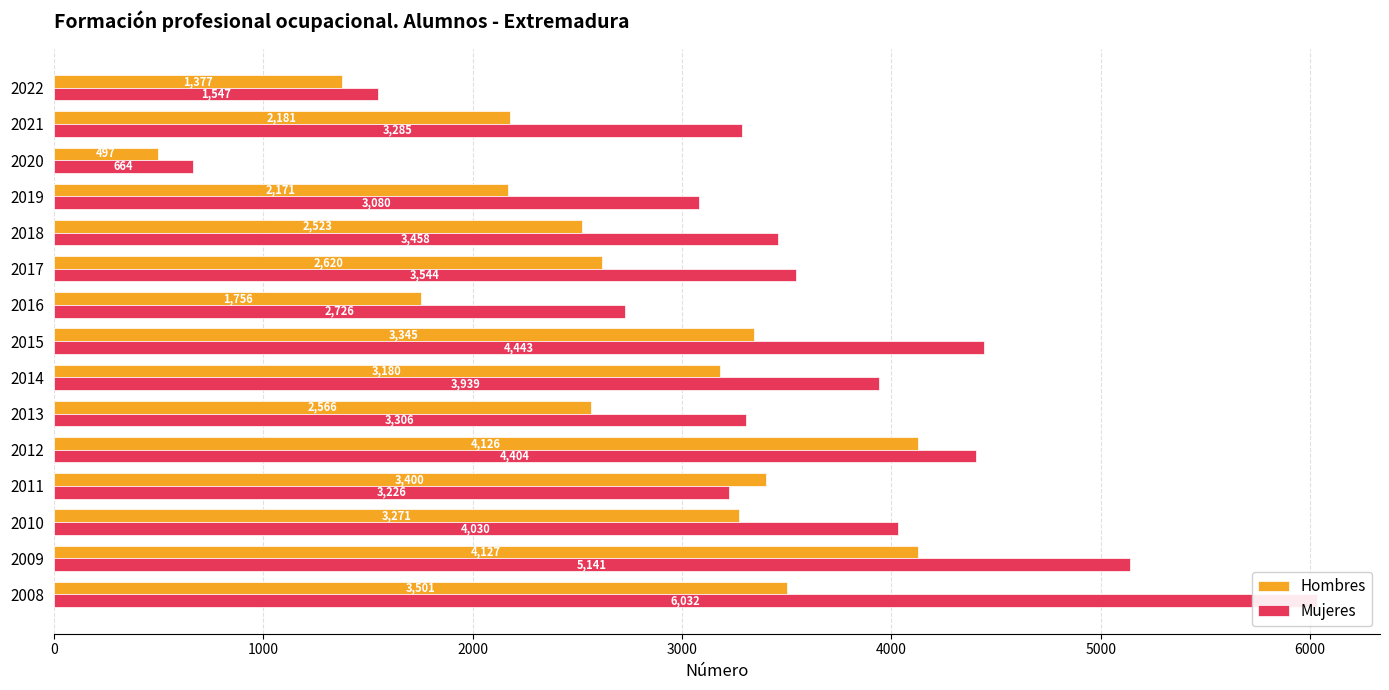

What are all the series names shown in the legend?

Hombres, Mujeres